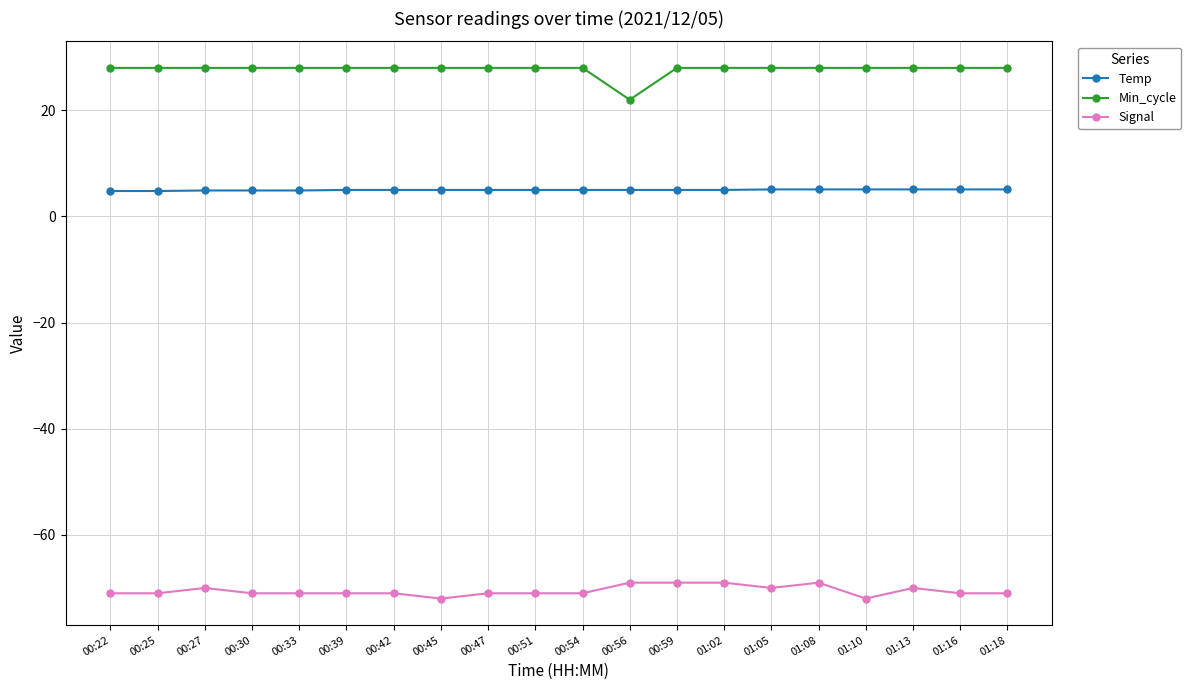

Rank the series by their average value, from lowest to highest.

Signal, Temp, Min_cycle